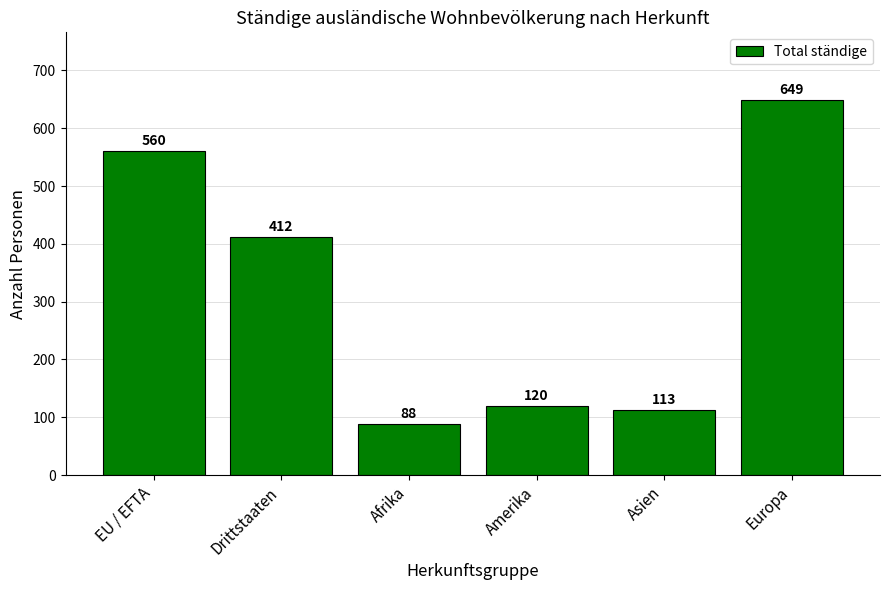

At which label does the data first exceed 412?

EU / EFTA